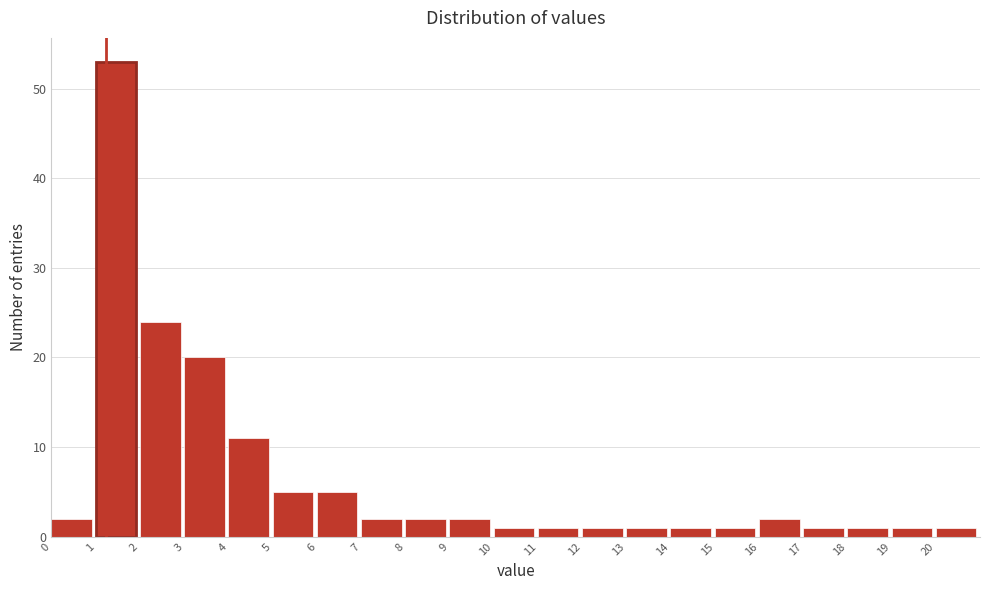

Reading left to right, list every bar in this chart as the range it spans on the x-axis followed by its height. The values are not printed on the chart, so give them approximately, as read against the axis.

0 to 1: 2
1 to 2: 53
2 to 3: 24
3 to 4: 20
4 to 5: 11
5 to 6: 5
6 to 7: 5
7 to 8: 2
8 to 9: 2
9 to 10: 2
10 to 11: 1
11 to 12: 1
12 to 13: 1
13 to 14: 1
14 to 15: 1
15 to 16: 1
16 to 17: 2
17 to 18: 1
18 to 19: 1
19 to 20: 1
20 to 21: 1